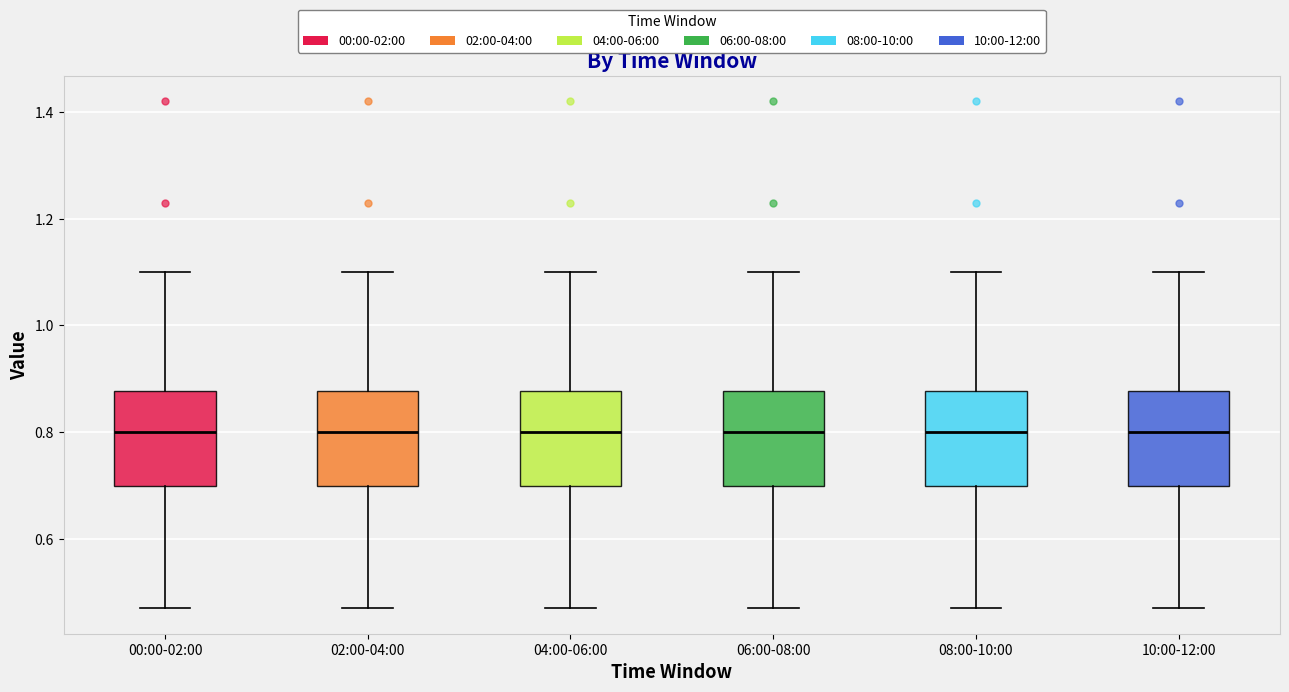

Where does the lower whisker of the box for 10:00-12:00 end on the y-axis? The values are not printed on the chart, so give them approximately, as read against the axis.

0.48